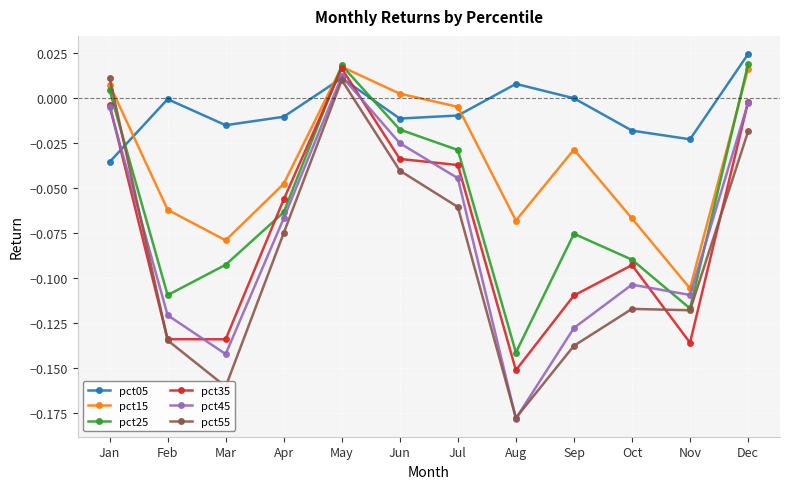

How many lines are shown in the chart?

6